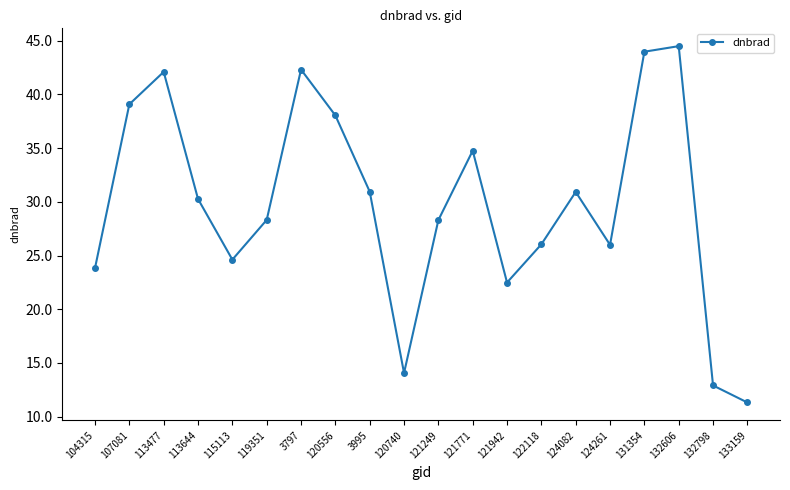

At which label does the data first exceed 30?

107081